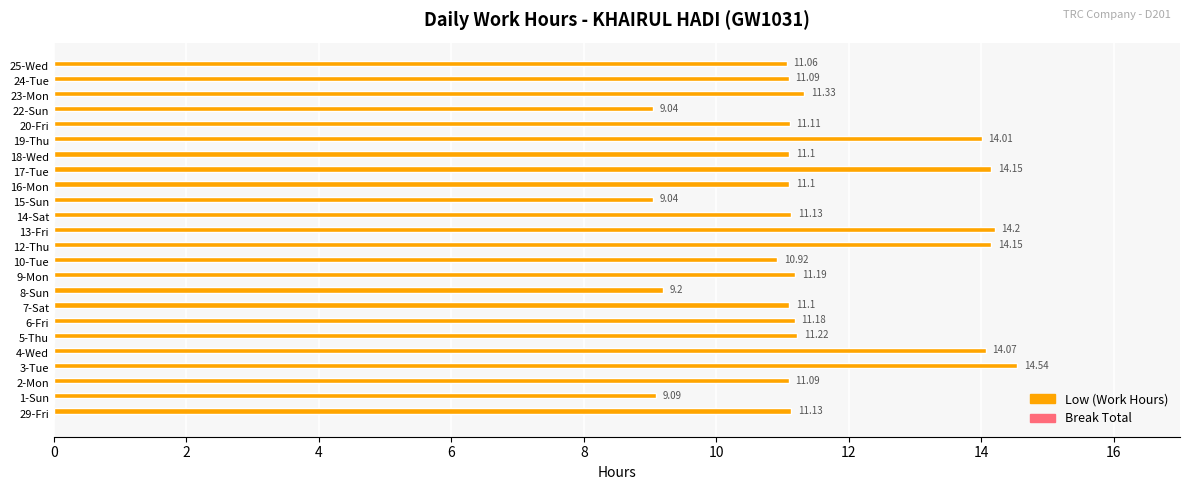

What is the sum of the values at 4-Wed and 19-Thu?

28.1